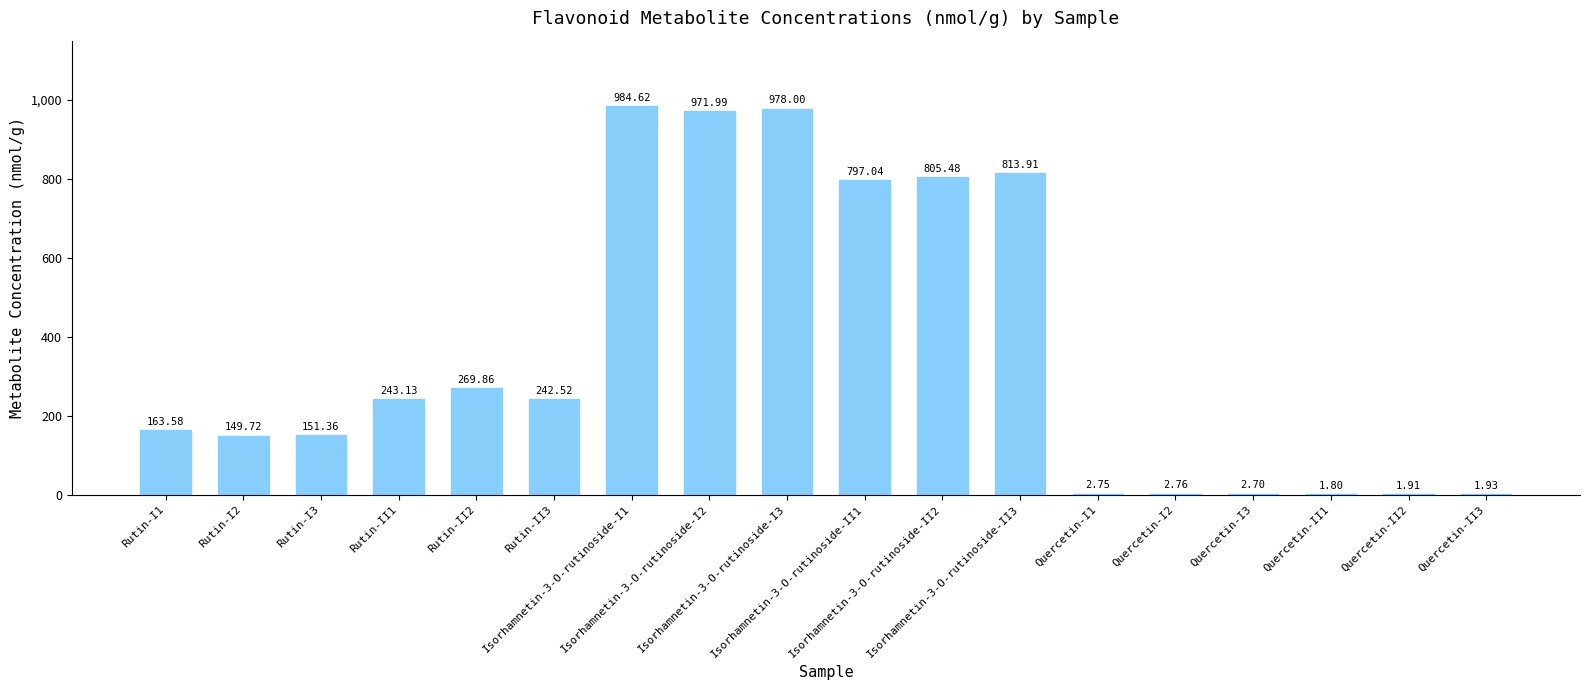

What is the smallest value displayed?

1.8